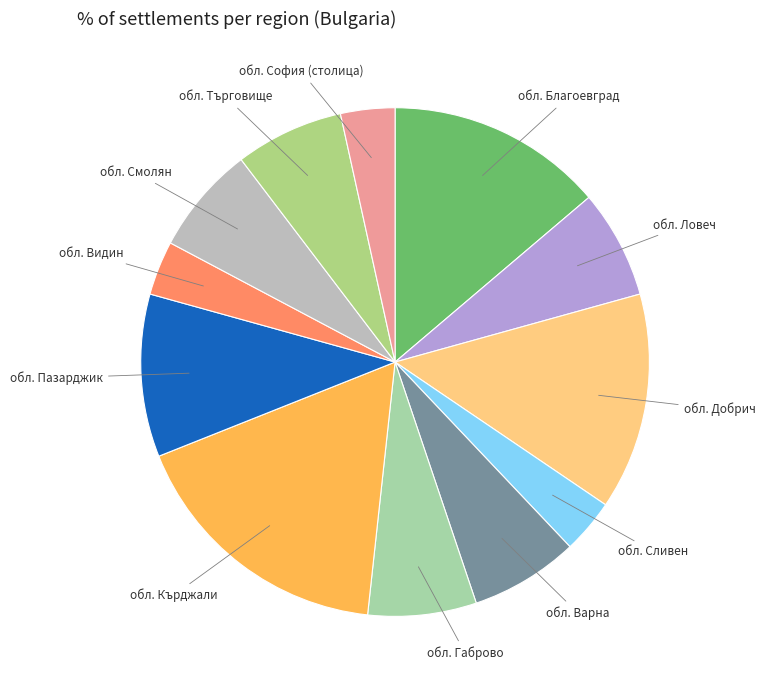

Count the number of slices in the pie.

12